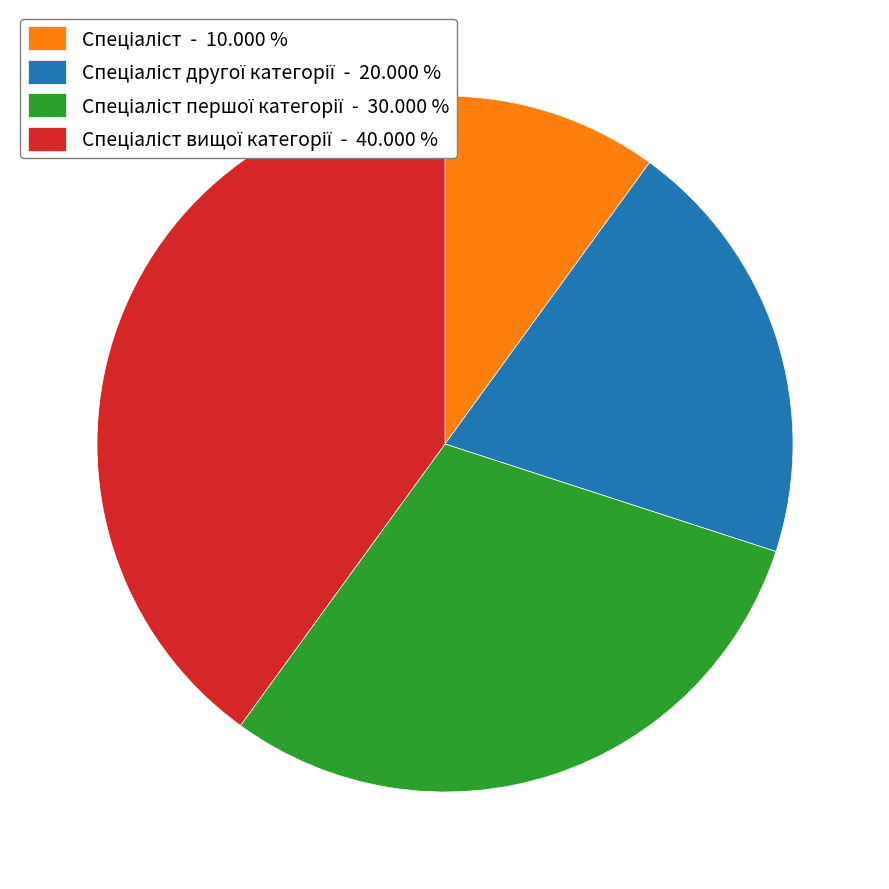

Is there a majority slice in this chart?

No